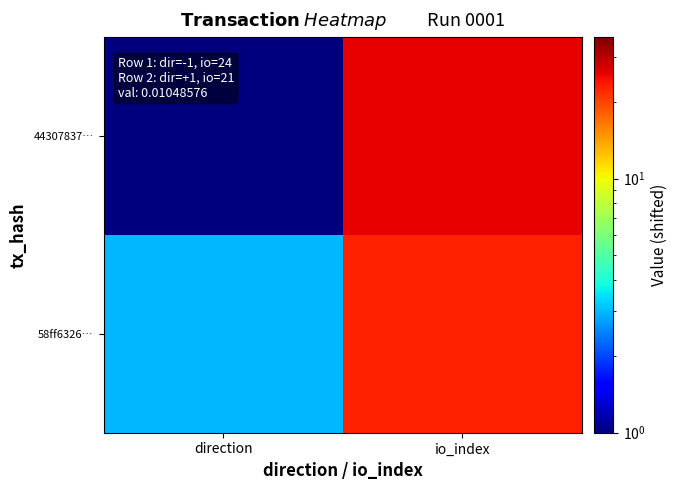

Between io_index and direction, which is larger?

io_index